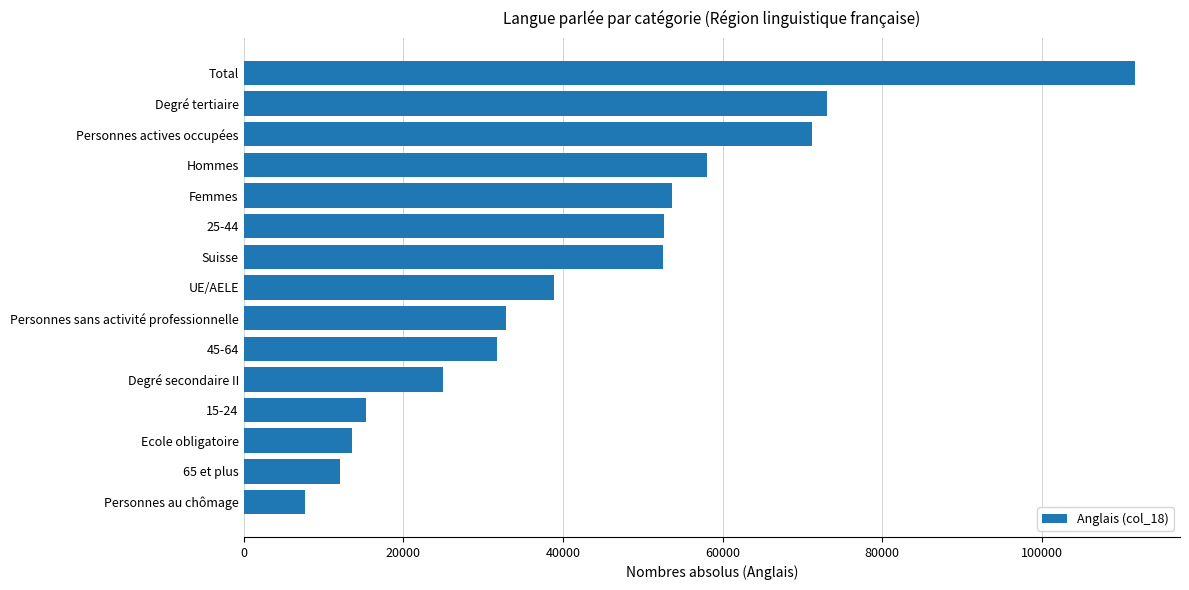

Which has a higher value, 25-44 or Hommes?

Hommes